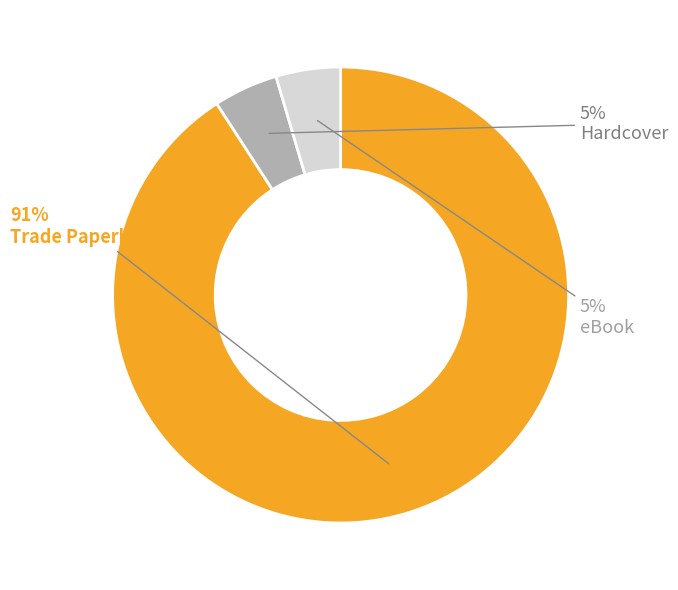

Which category accounts for the majority?

Trade Paperback